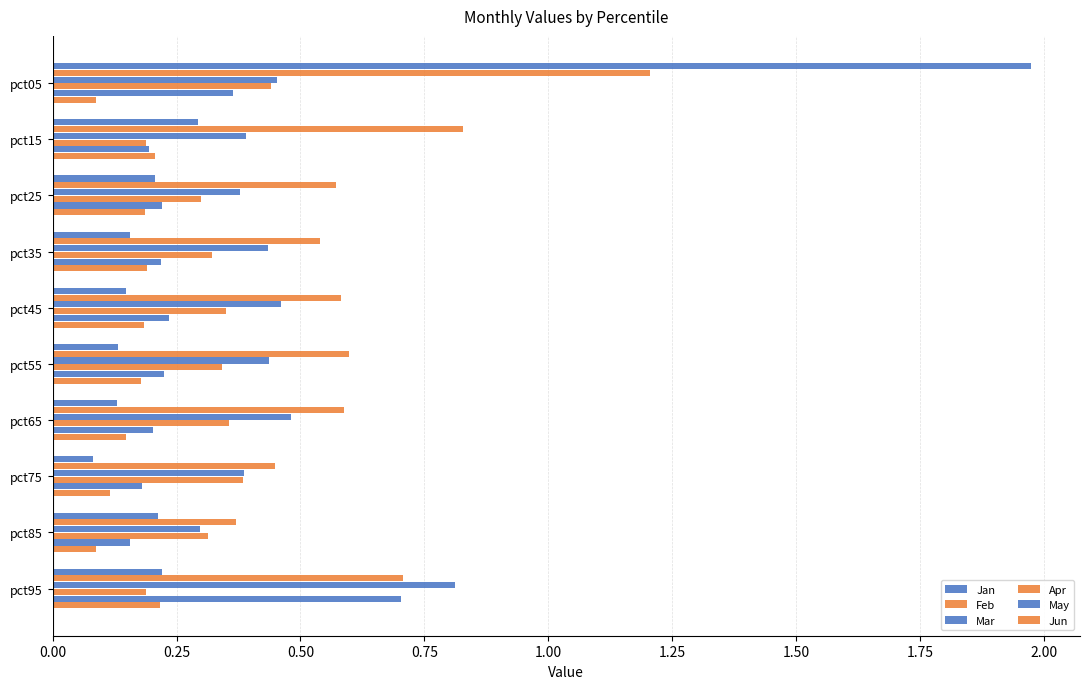

Reading left to right, what are all the values shown in this chart?

Jan: 2.0	0.3	0.2	0.2	0.1	0.1	0.1	0.1	0.2	0.2
Feb: 1.2	0.8	0.6	0.5	0.6	0.6	0.6	0.4	0.4	0.7
Mar: 0.5	0.4	0.4	0.4	0.5	0.4	0.5	0.4	0.3	0.8
Apr: 0.4	0.2	0.3	0.3	0.3	0.3	0.4	0.4	0.3	0.2
May: 0.4	0.2	0.2	0.2	0.2	0.2	0.2	0.2	0.2	0.7
Jun: 0.1	0.2	0.2	0.2	0.2	0.2	0.1	0.1	0.1	0.2